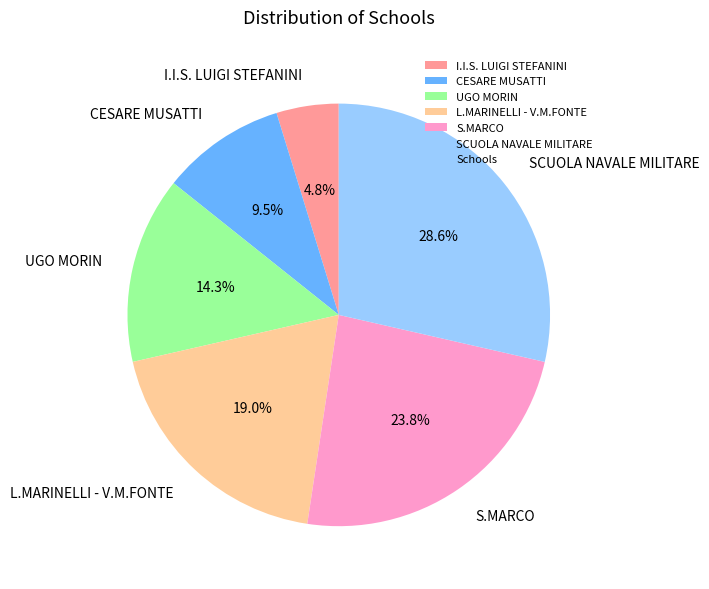

Combined, what portion of the pie is UGO MORIN and L.MARINELLI - V.M.FONTE?

33.3%